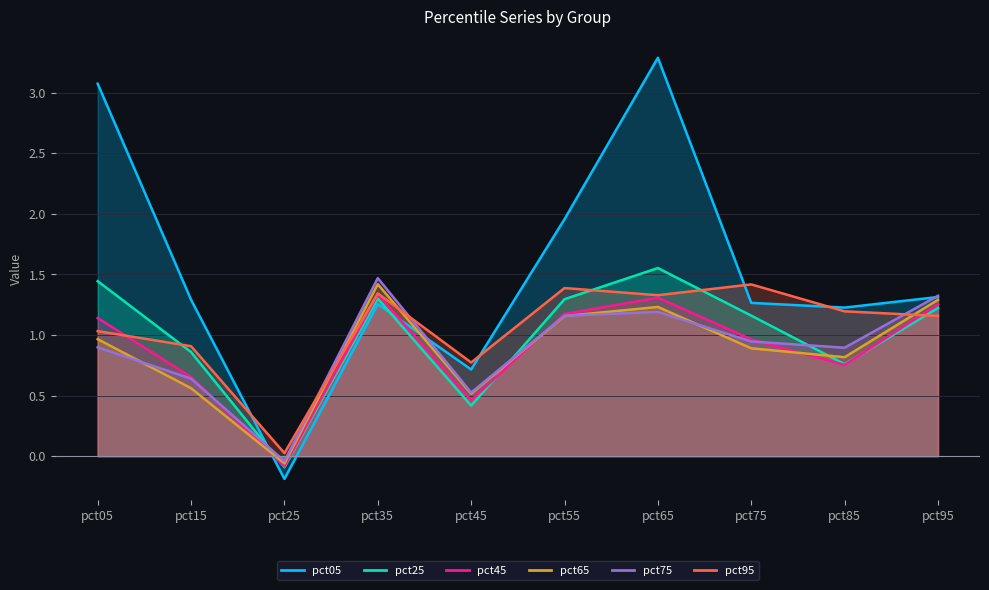

Where do pct75 and pct45 first cross each other?

pct15 and pct25